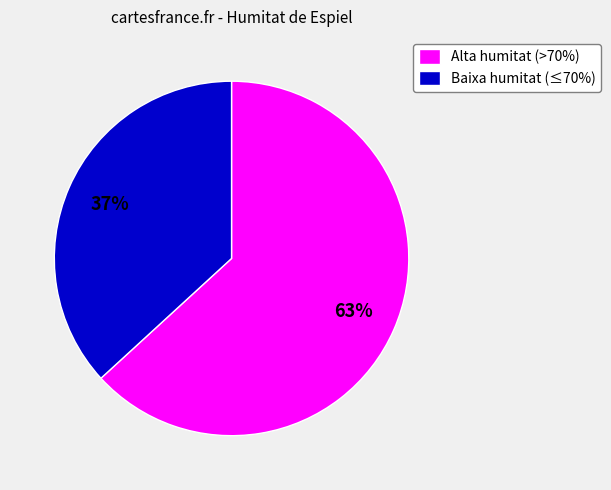

Do Alta humitat (>70%) and Baixa humitat (≤70%) together represent more than half of the pie?

Yes